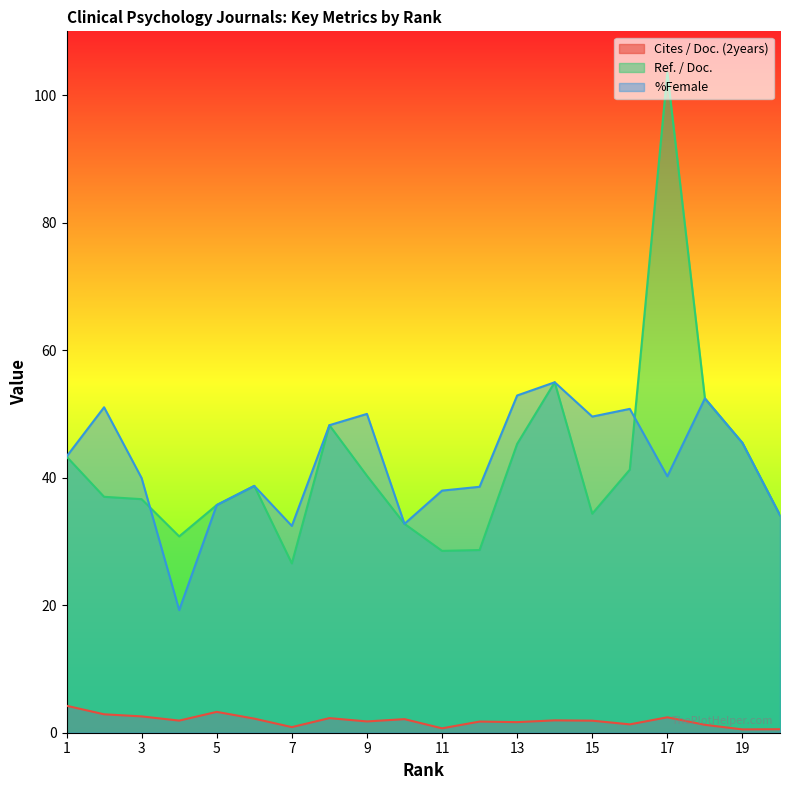

What is the value of the %Female point at the 19th from the left?

45.5